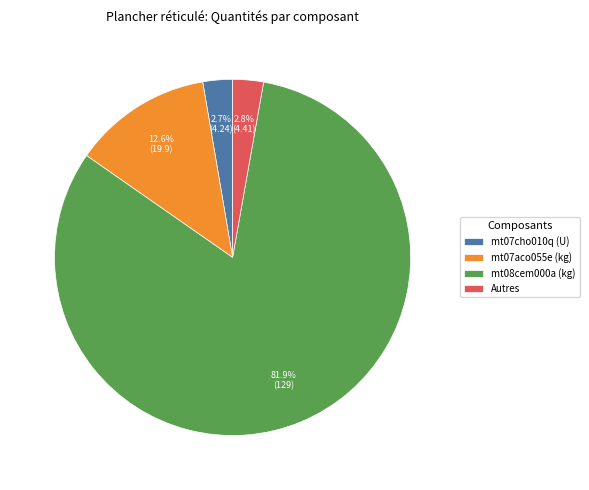

Which has a higher value, mt08cem000a (kg) or mt07aco055e (kg)?

mt08cem000a (kg)